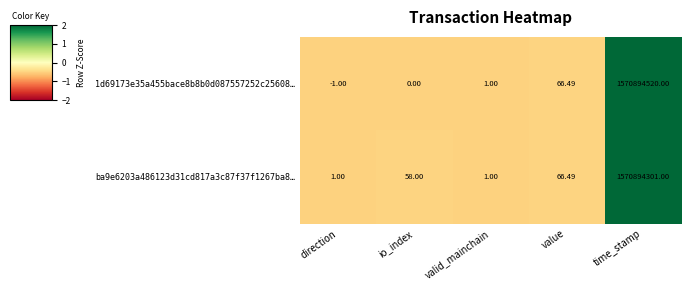

At which label does 1d69173e35a455bace8b8b0d087557252c25608… reach its minimum?

direction